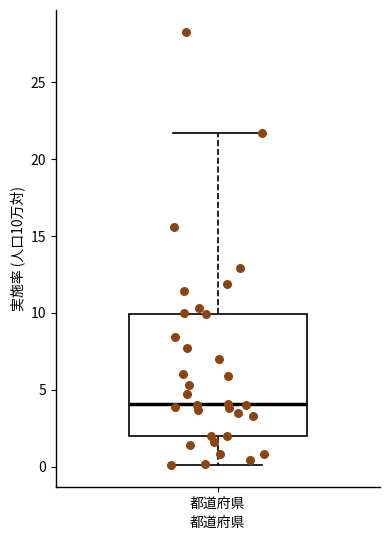

Where is the upper edge of the box for 都道府県 on the y-axis? The values are not printed on the chart, so give them approximately, as read against the axis.

10.0